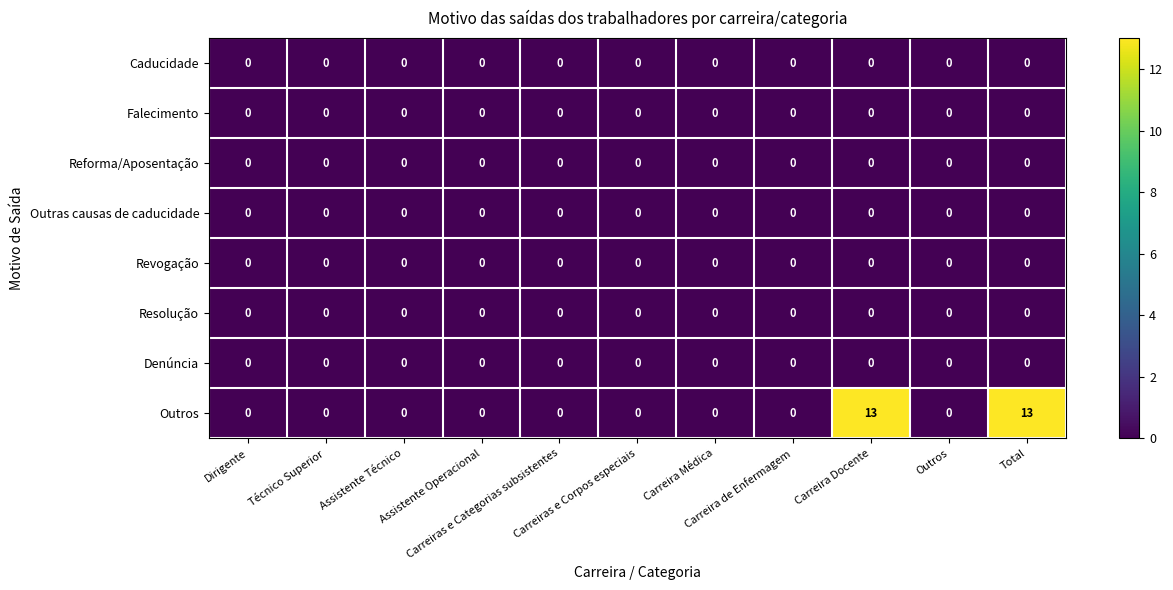

What is the greatest value displayed?

13